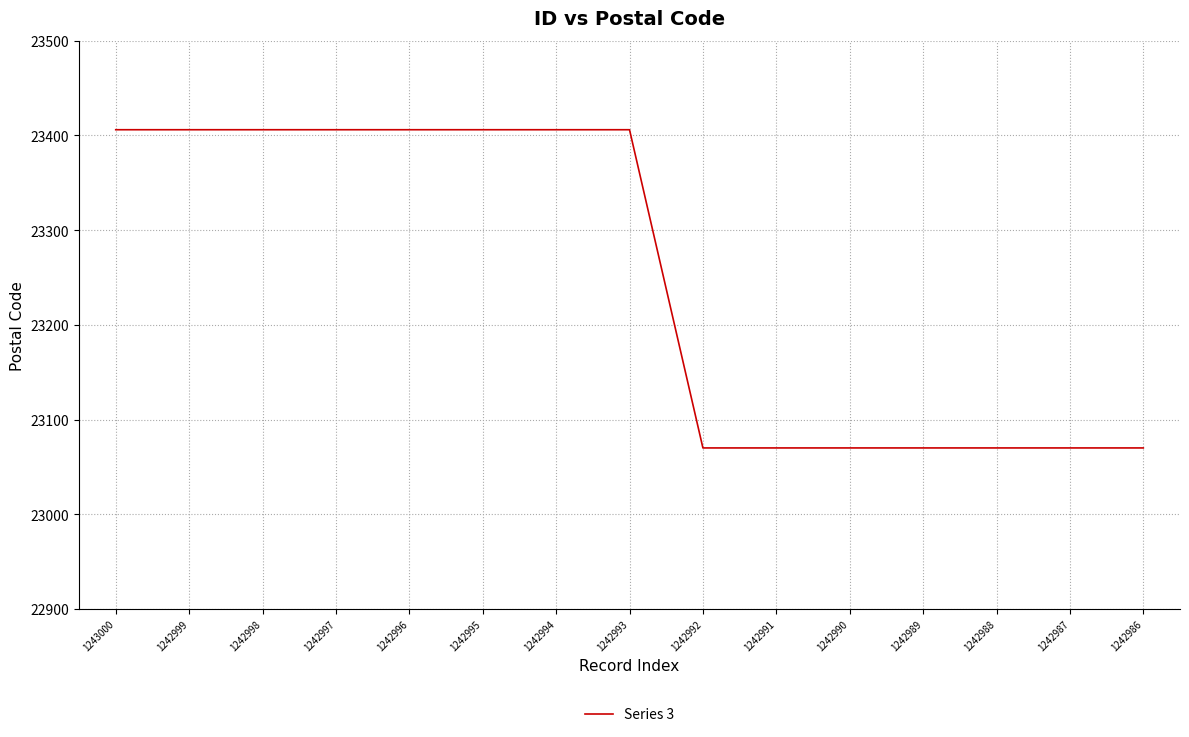

What is the difference between the maximum and minimum values?

336